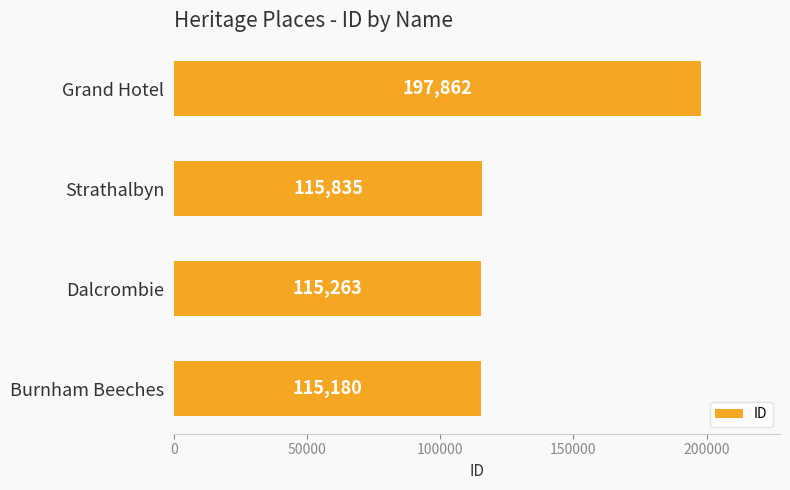

What is the sum of all values?

544140